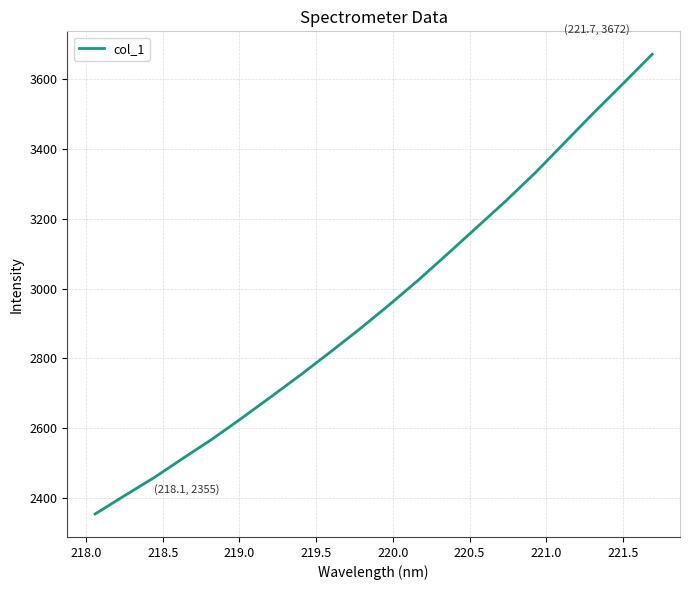

What is the difference between the maximum and minimum values?

1317.0